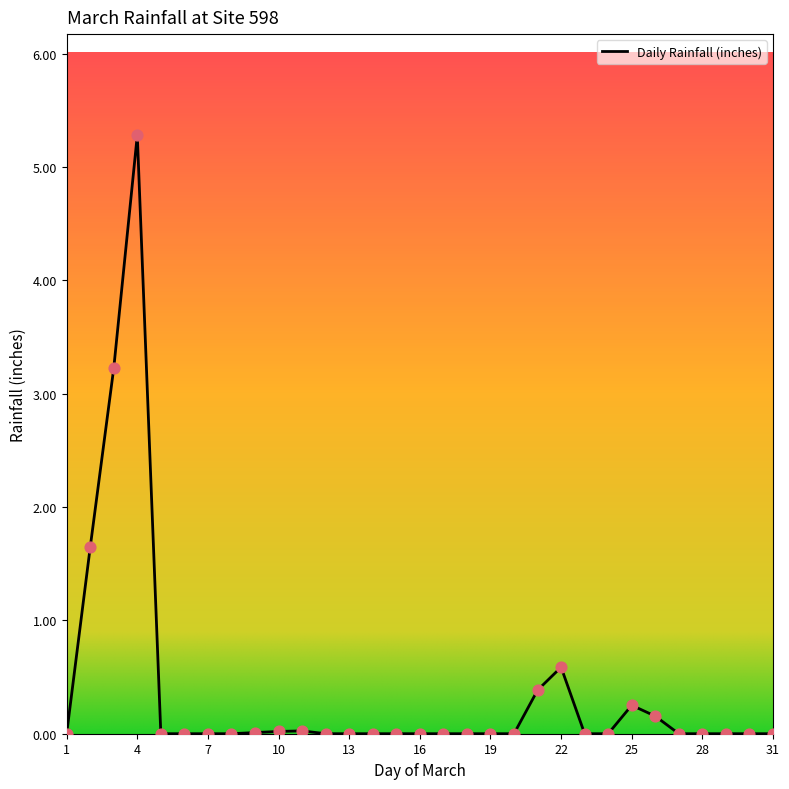

What is the difference between the maximum and minimum values?

5.3